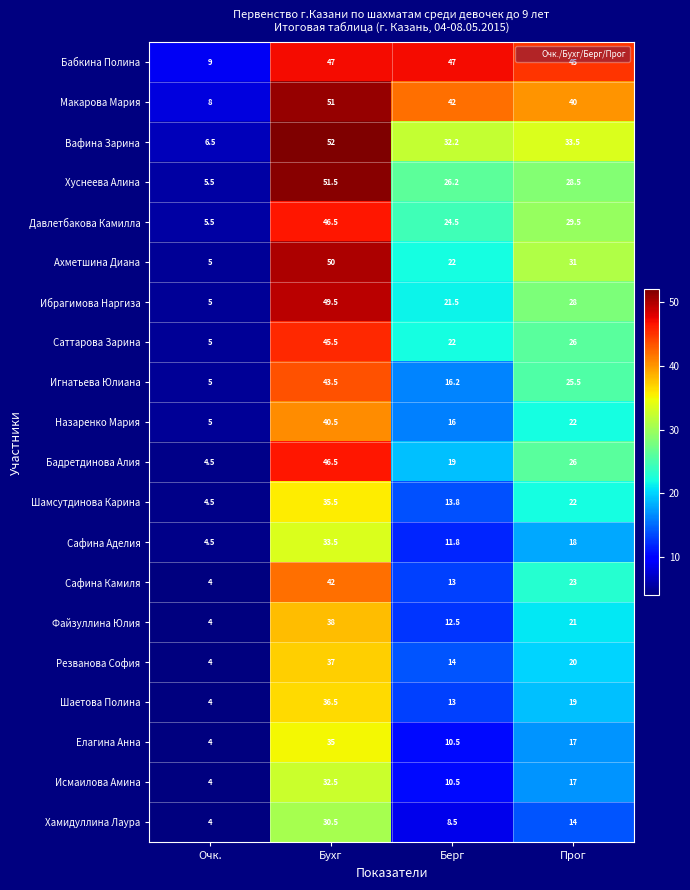

What is the spread (max minus min) of values at Берг?

38.5